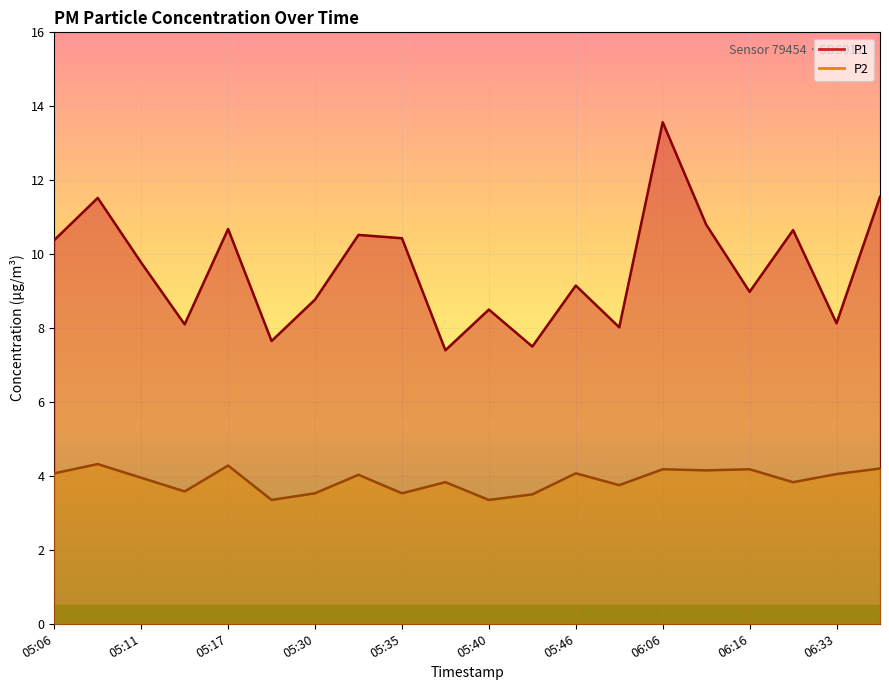

True or false: P2 and P1 intersect in this chart.

False